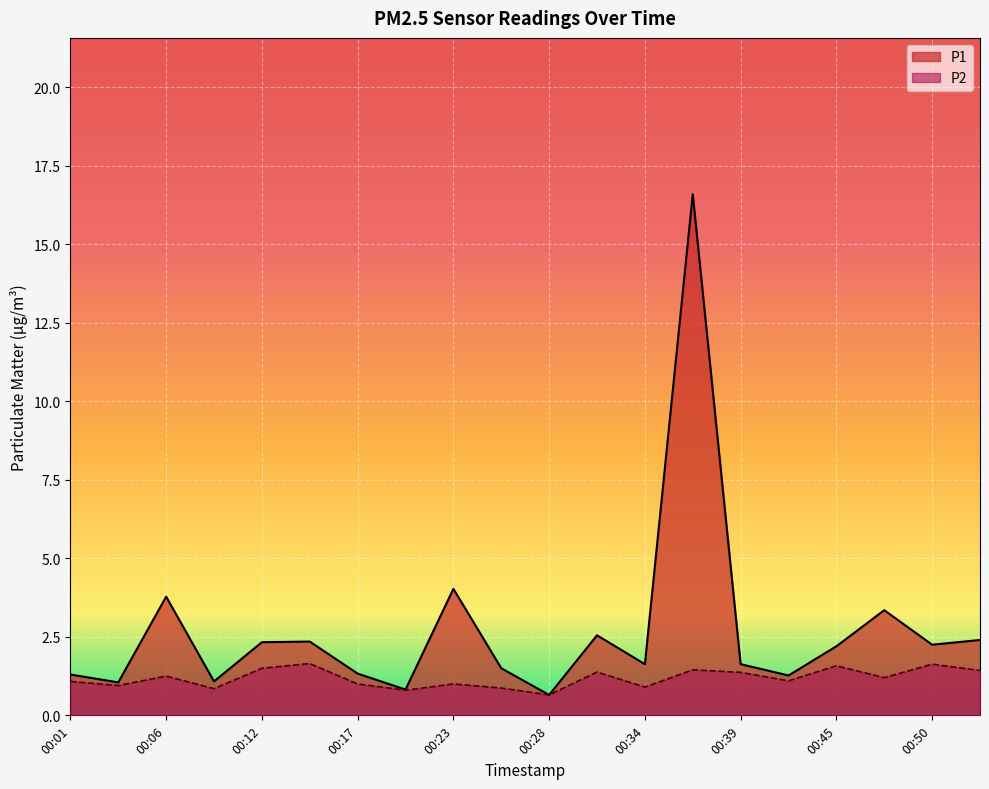

Does the chart display data point markers on the line(s)?

No